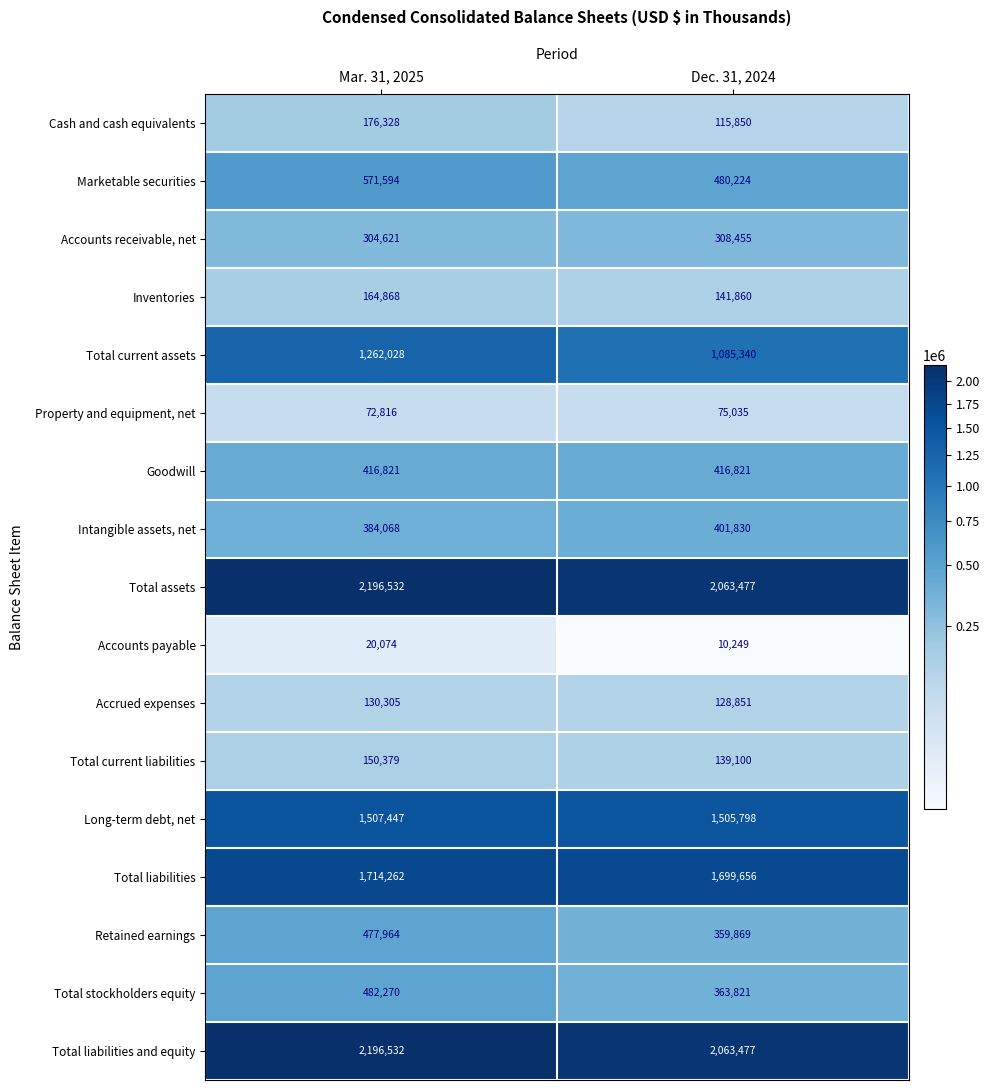

Rank the categories by Total current assets value from highest to lowest.

Mar. 31, 2025, Dec. 31, 2024